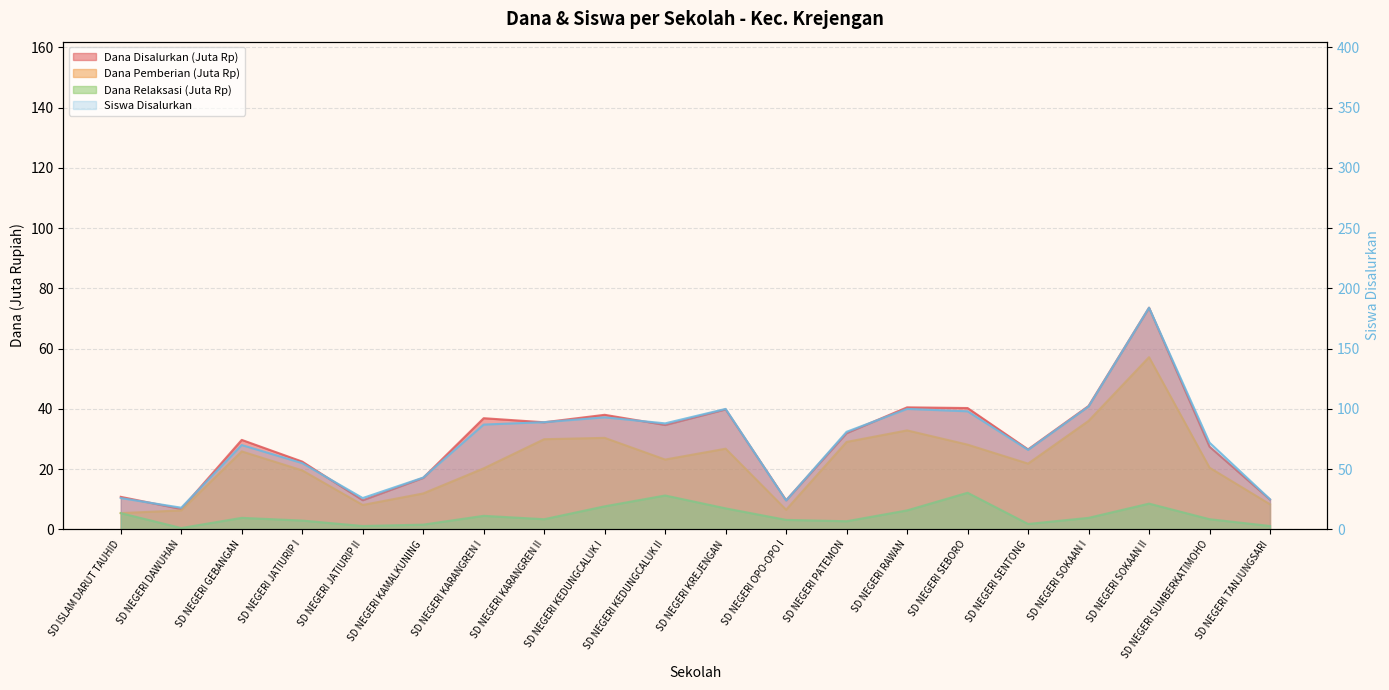

What is the minimum value shown in the chart?

18